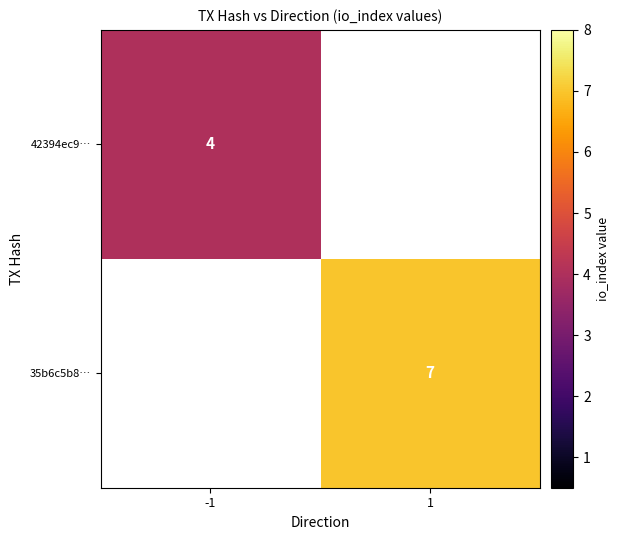

The value of 42394ec9… at -1 is 7. True or false?

False